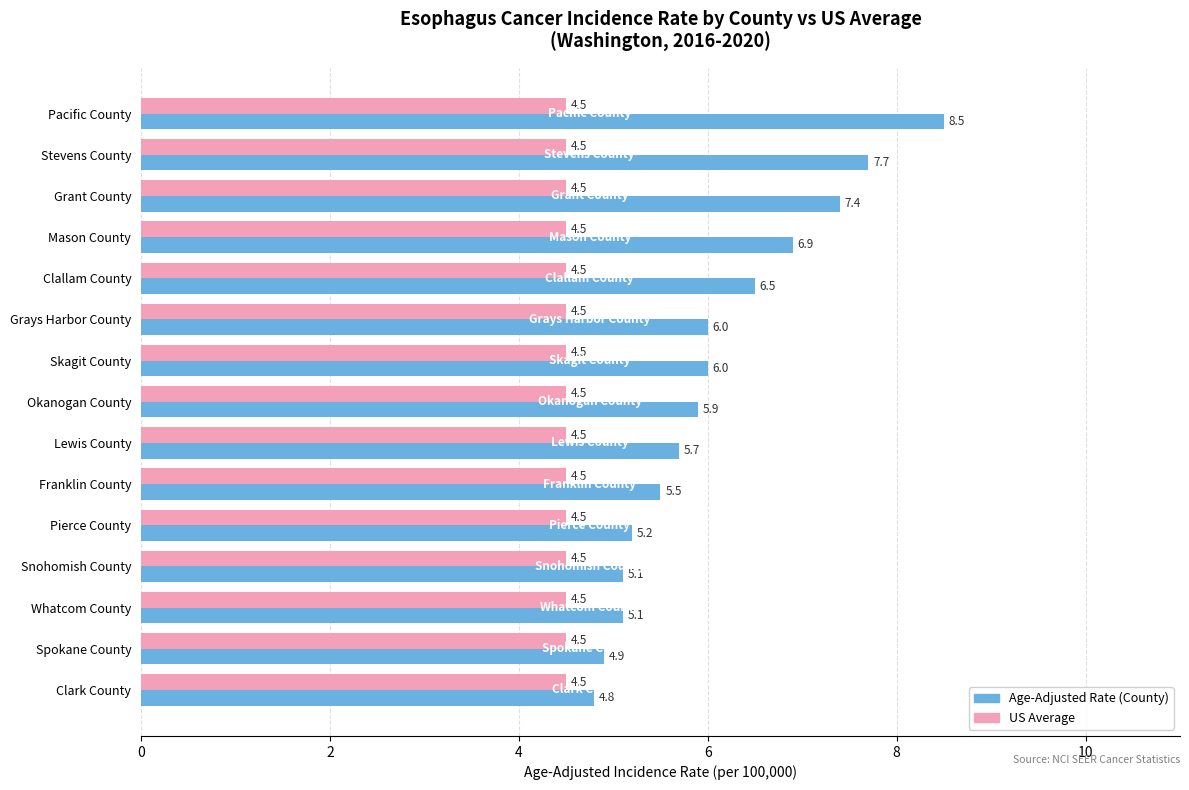

What is the total value across all series at Clallam County?

11.0